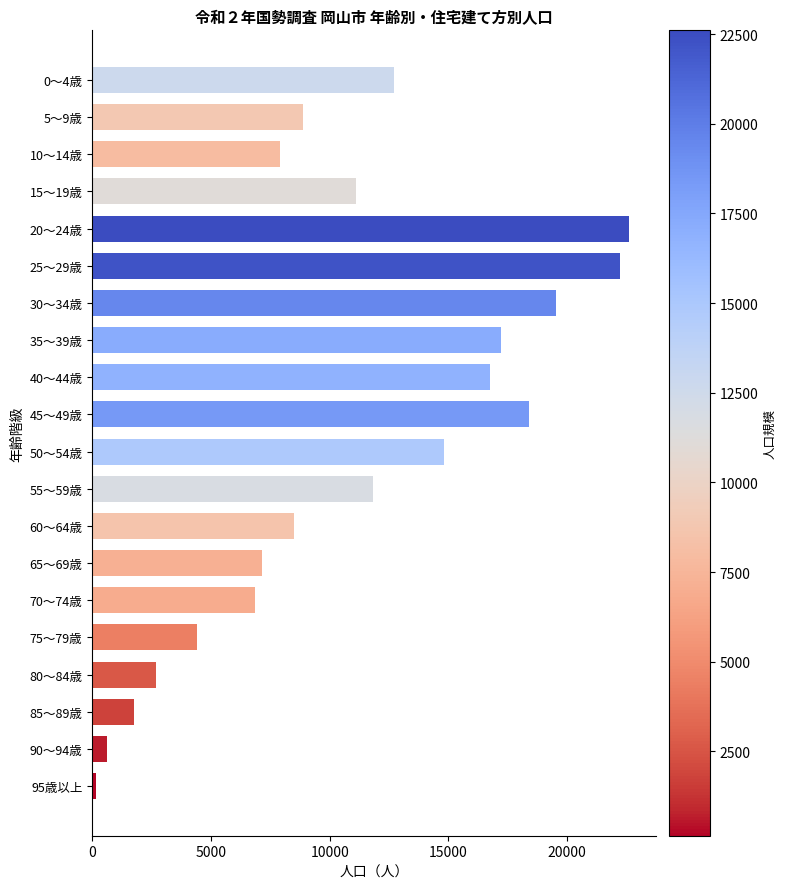

What is the difference between the maximum and minimum values?

22459